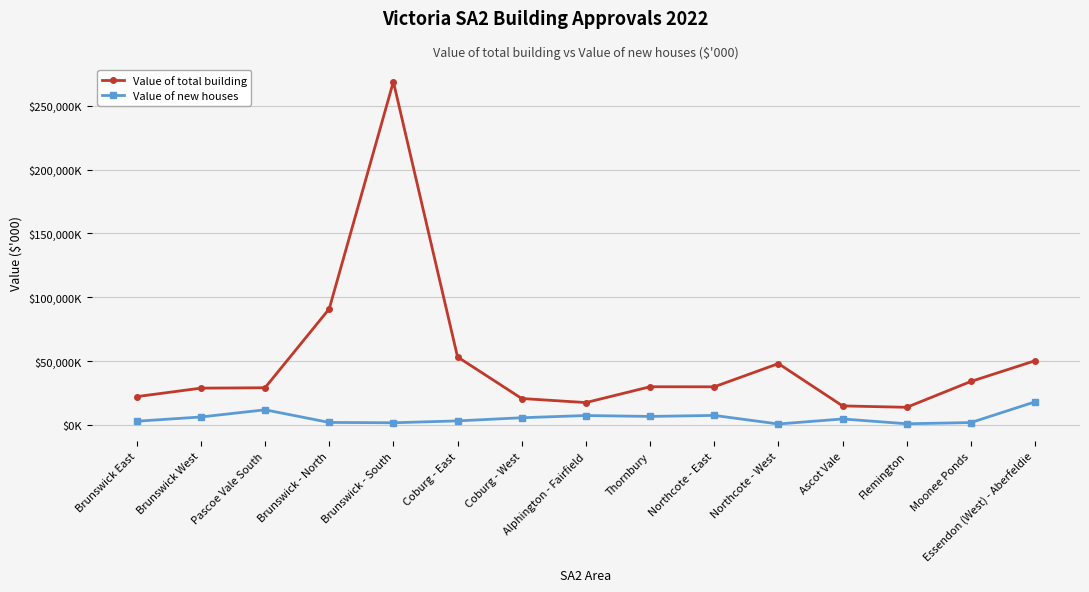

Reading left to right, transcribe all the data shown in this chart.

Value of total building: 22312.3	28946.8	29250.1	90982.1	268713.5	53370.6	20844.4	17656.7	30037.3	29992.7	48163.2	15058.0	13963.1	34190.7	50401.4
Value of new houses: 3063.7	6388.8	12002.8	2122.4	1855.5	3324.3	5787.8	7523.8	6820.8	7617.4	903.3	4838.3	1079.0	2024.7	18239.4